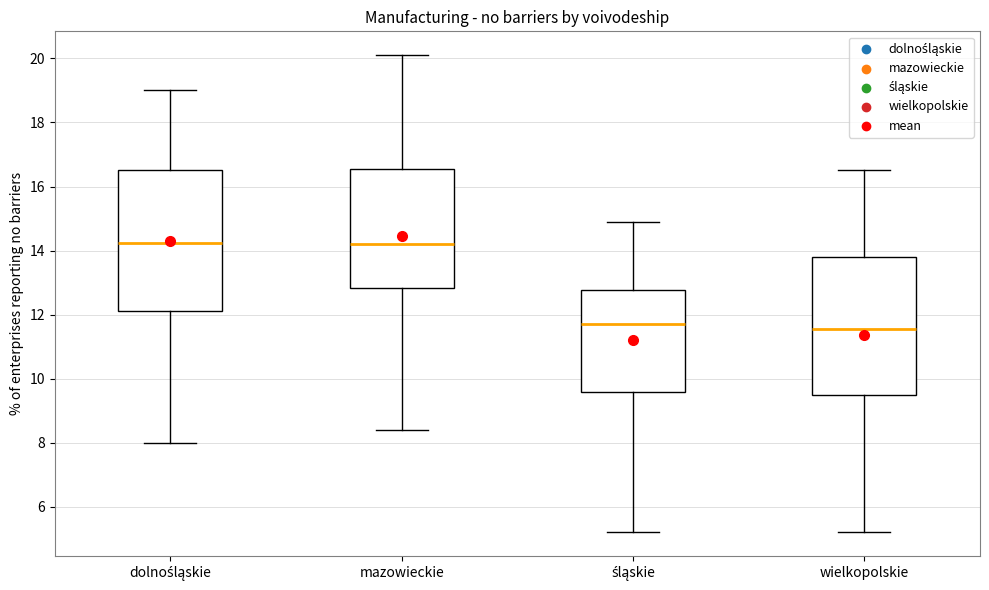

Reading left to right, transcribe this box plot: for each box, give where its median line is, the range the box spans, and where its two whiskers end, as read against the y-axis. The values are not printed on the chart, so give them approximately, as read against the axis.

dolnośląskie: median 14.2, box 12.2 to 16.6, whiskers 8.0 to 19.0
mazowieckie: median 14.2, box 12.8 to 16.6, whiskers 8.4 to 20.2
śląskie: median 11.8, box 9.6 to 12.8, whiskers 5.2 to 15.0
wielkopolskie: median 11.6, box 9.6 to 13.8, whiskers 5.2 to 16.6